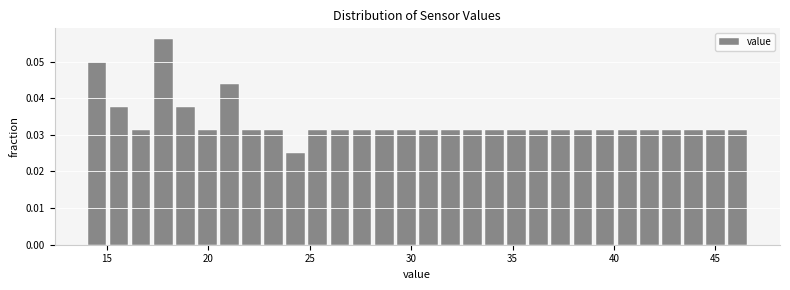

Around what value on the x-axis is the tallest bar? Give the approximate position of its centre, as read against the axis.

18.0